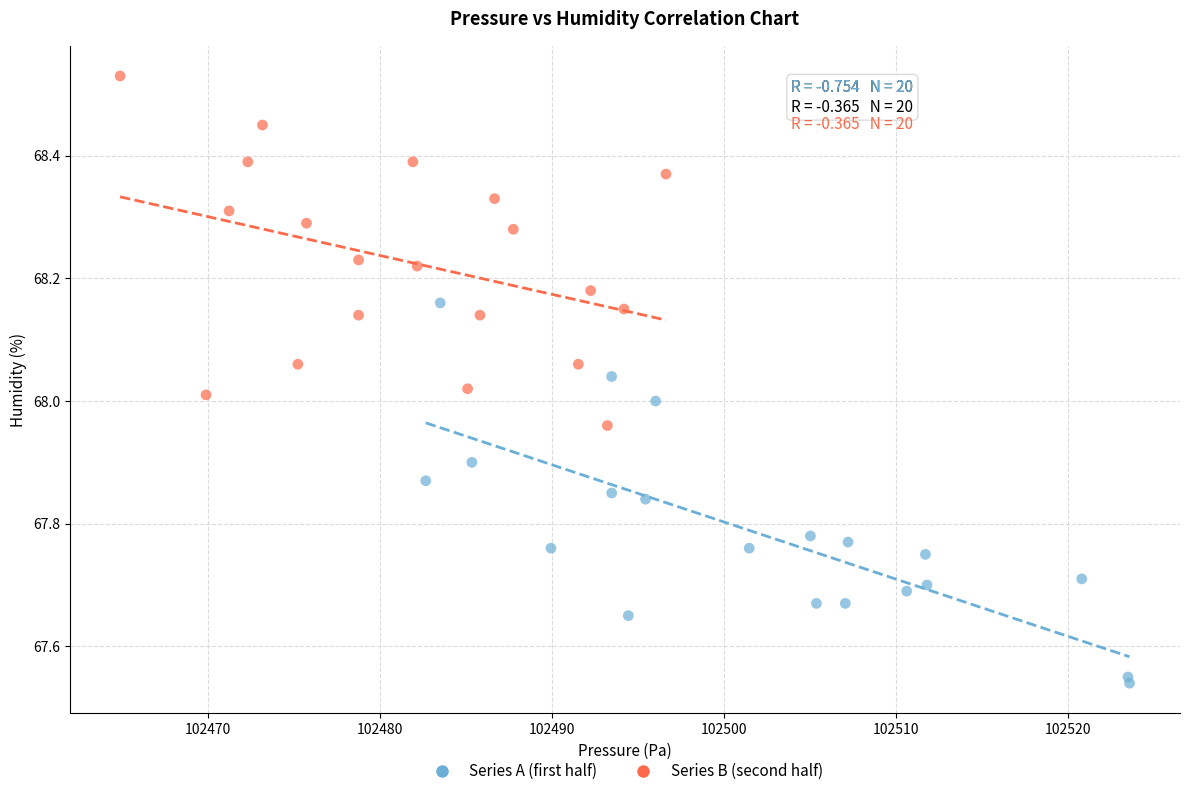

Which series has the widest spread of Y values?

Series A (first half)